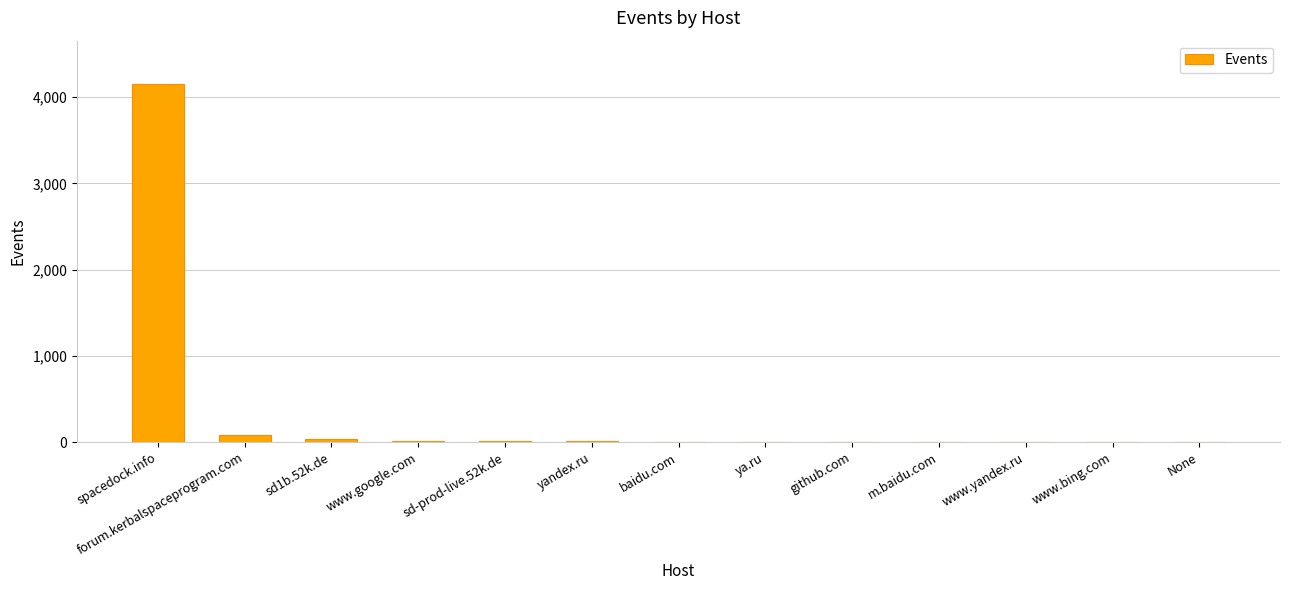

What is the sum of all values?

4320